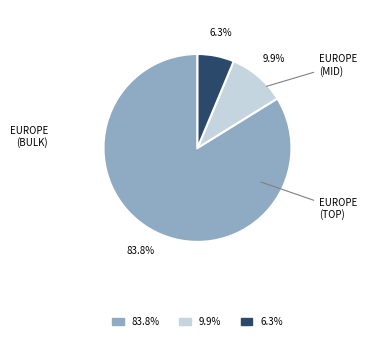

Which has a higher value, 9.9% or 83.8%?

83.8%